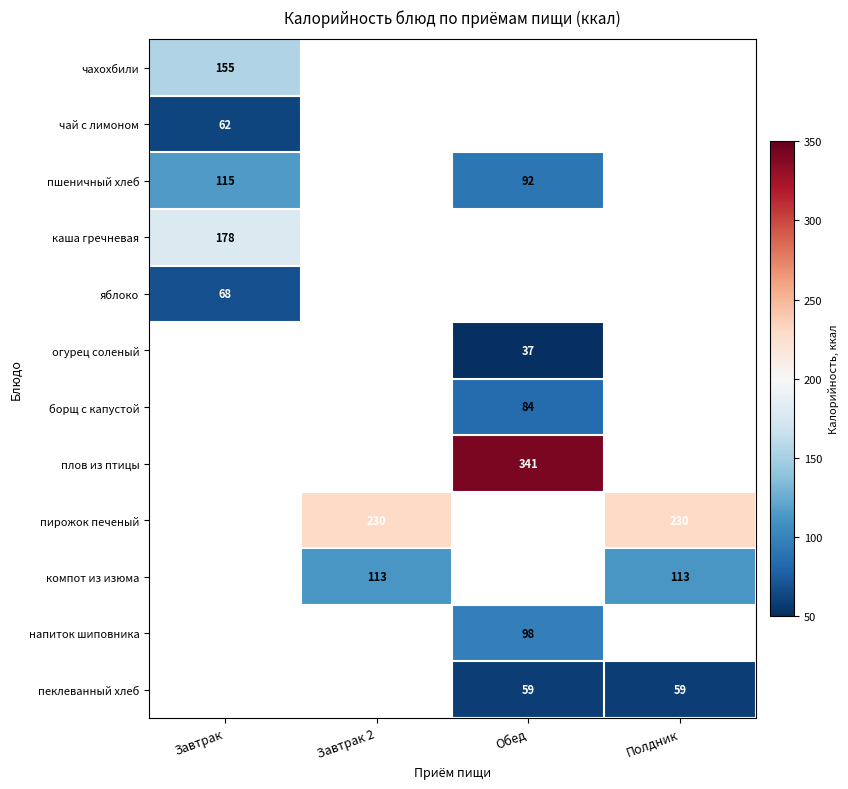

The яблоко series shows 89 at Завтрак. True or false?

False